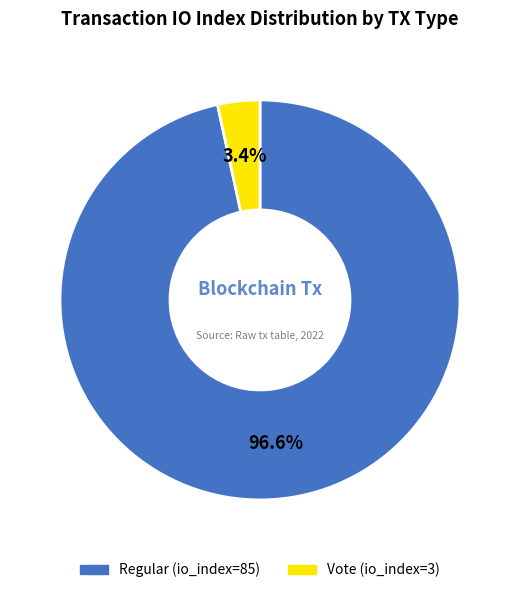

Is Regular (io_index=85) the majority of the pie?

Yes